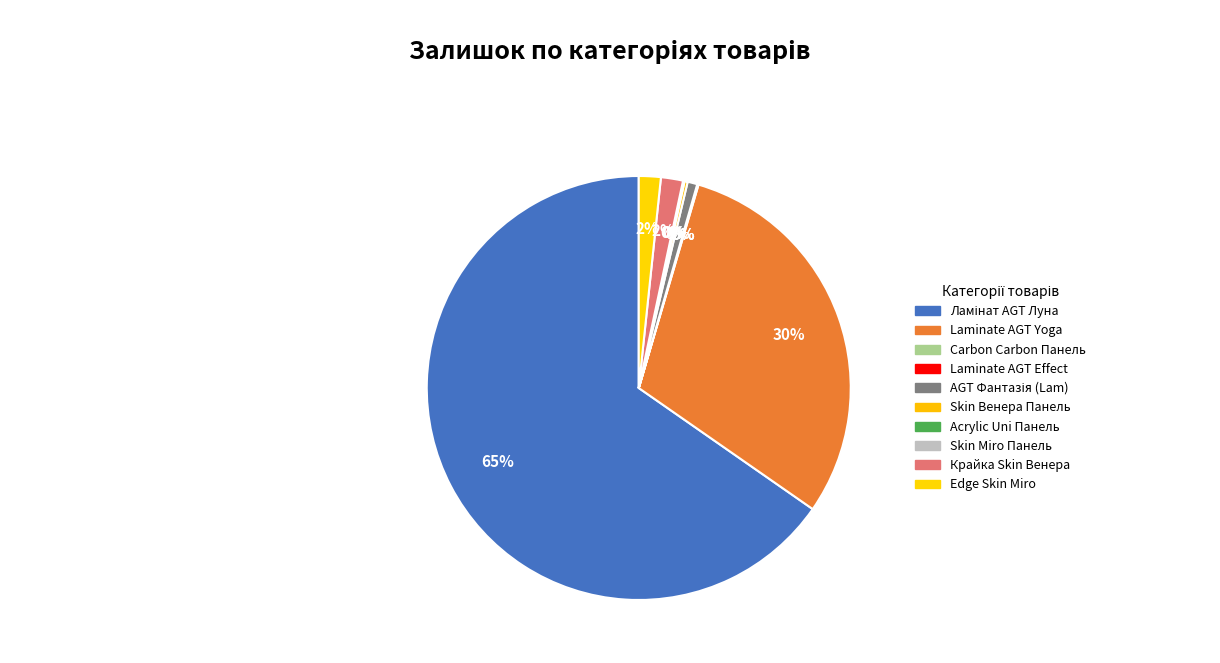

How many segments does this pie chart have?

10